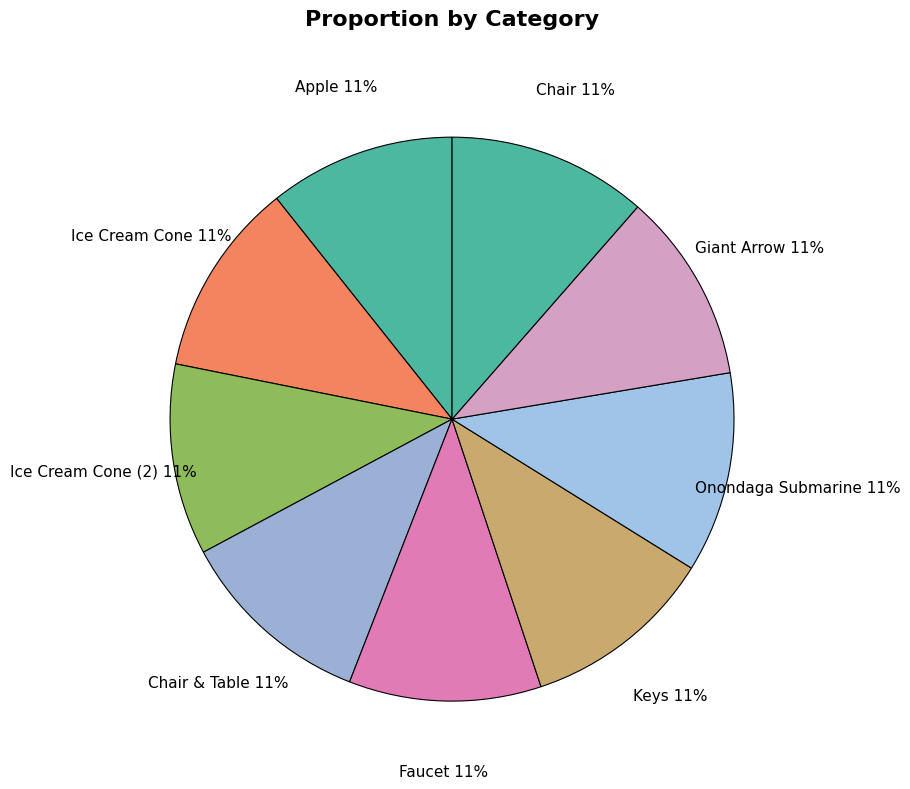

Approximately how many times larger is the value at Faucet compared to Giant Arrow?

1.0